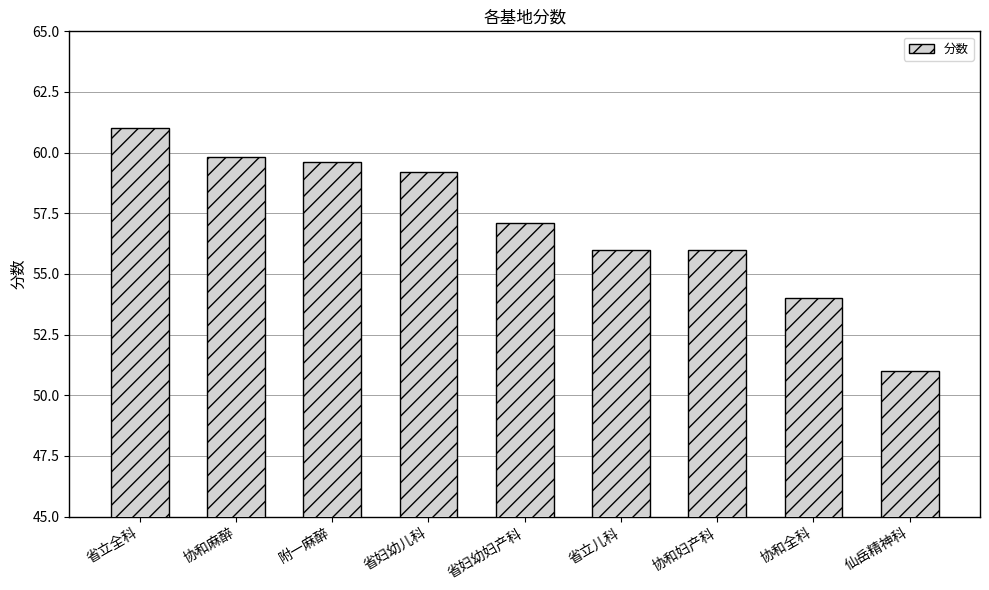

What is the difference between the values at 协和妇产科 and 省妇幼妇产科?

1.1